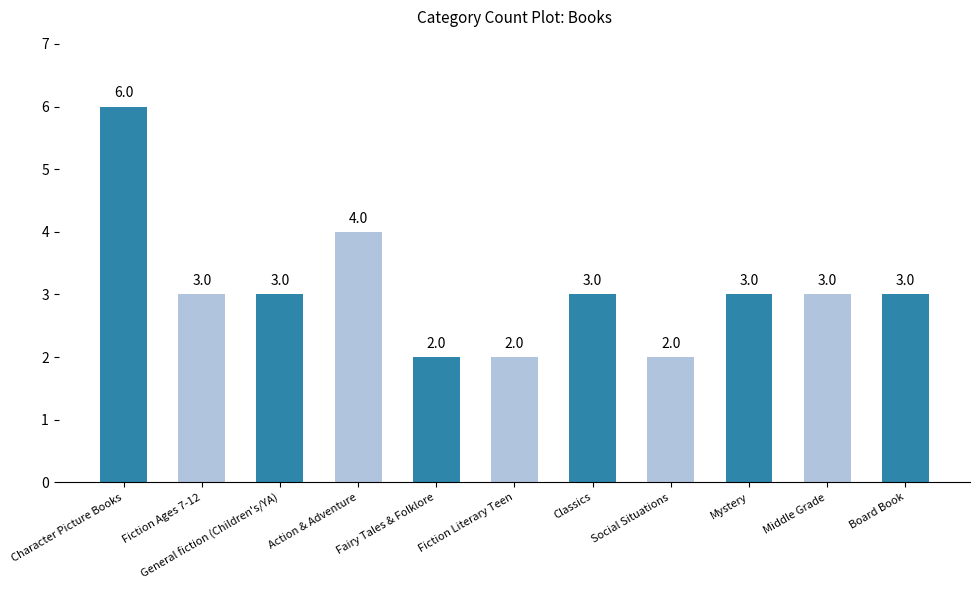

The chart shows a value of 3 at General fiction (Children's/YA). True or false?

True